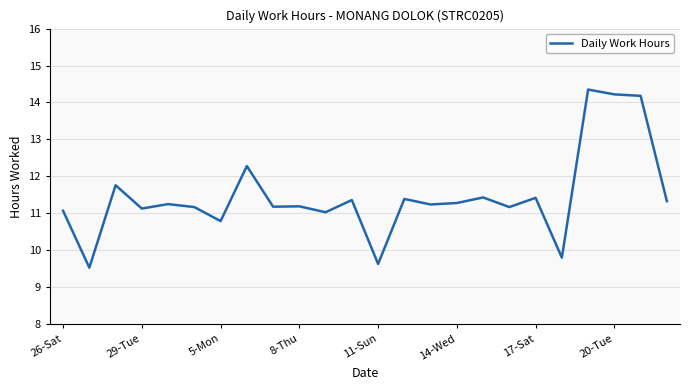

What is the difference between the maximum and minimum values?

4.8